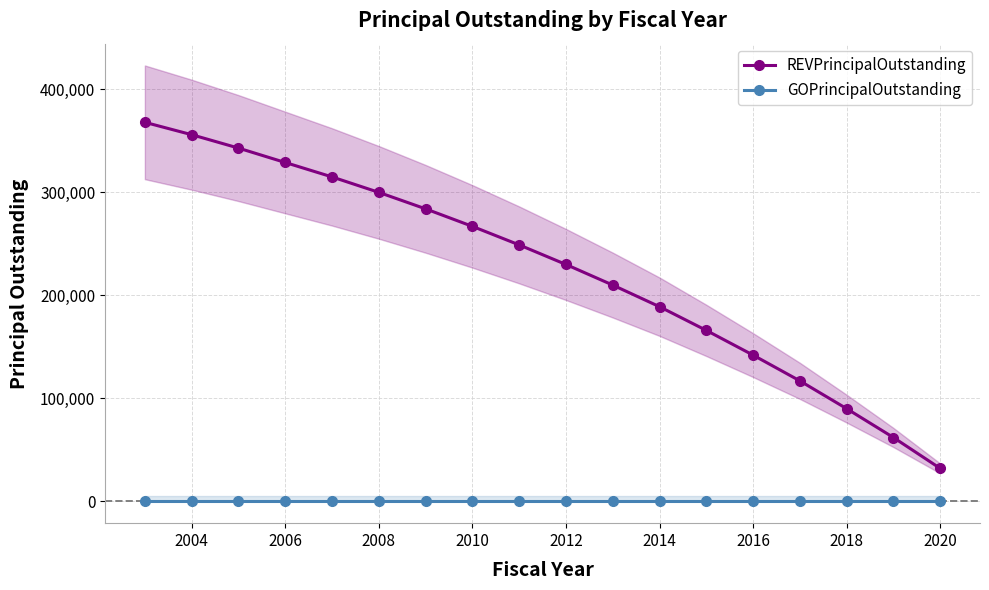

True or false: GOPrincipalOutstanding and REVPrincipalOutstanding intersect in this chart.

False